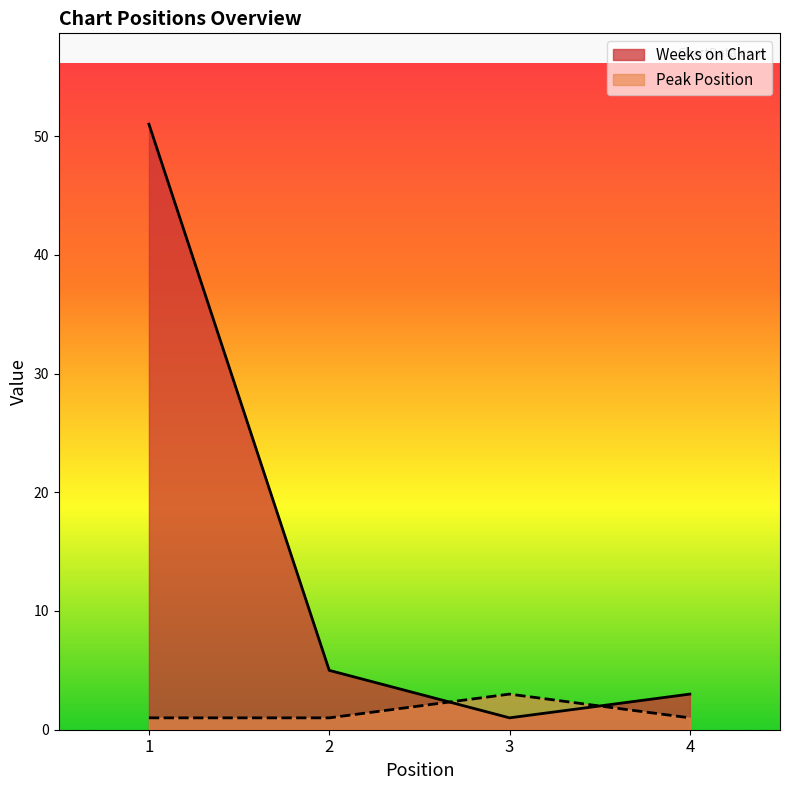

True or false: Peak Position and Weeks on Chart intersect in this chart.

True